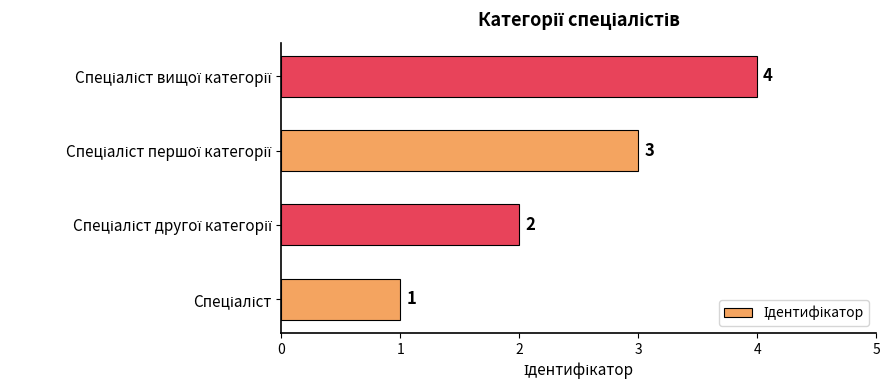

Count the values in the range 2 to 4.

3